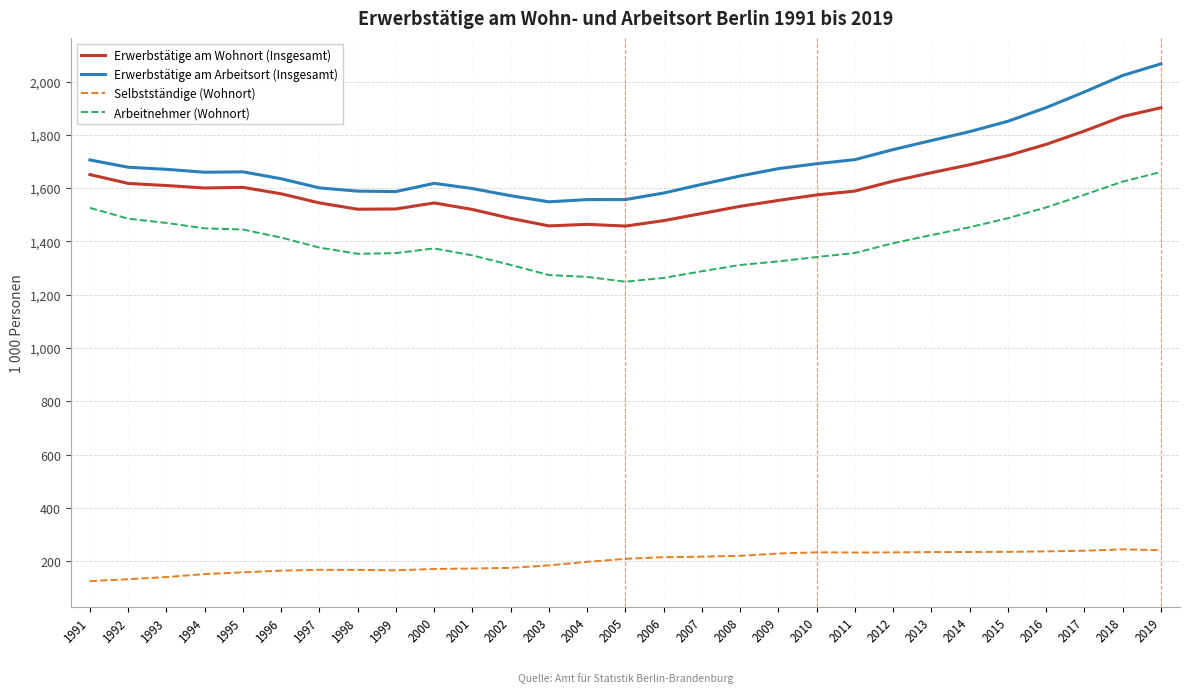

How many distinct data groups are displayed?

4